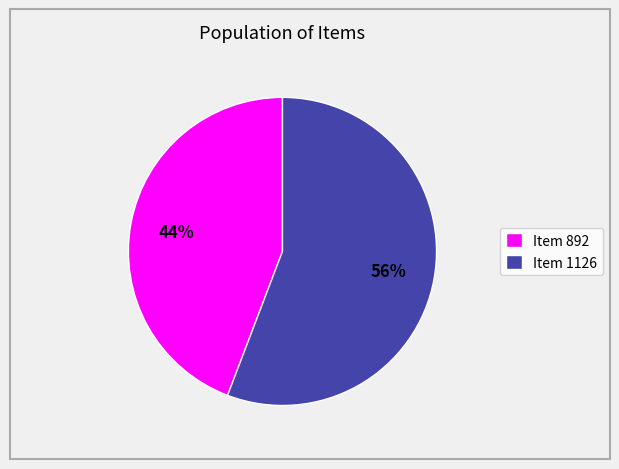

Do Item 892 and Item 1126 together represent more than half of the pie?

Yes